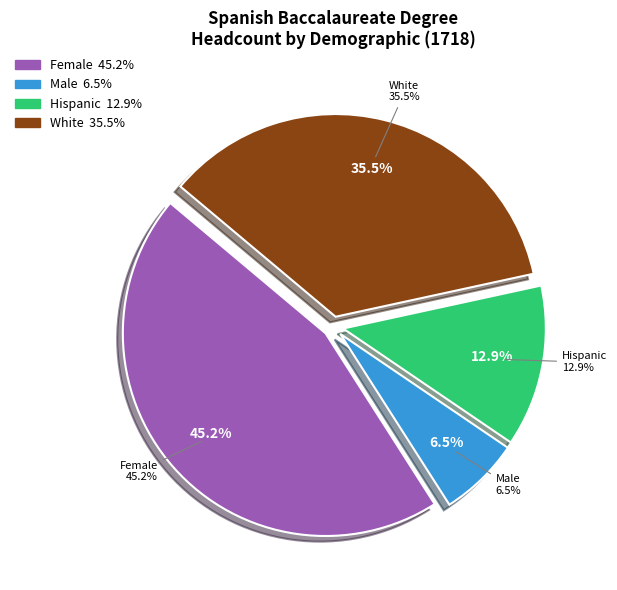

Which category has the biggest portion of the pie?

Female